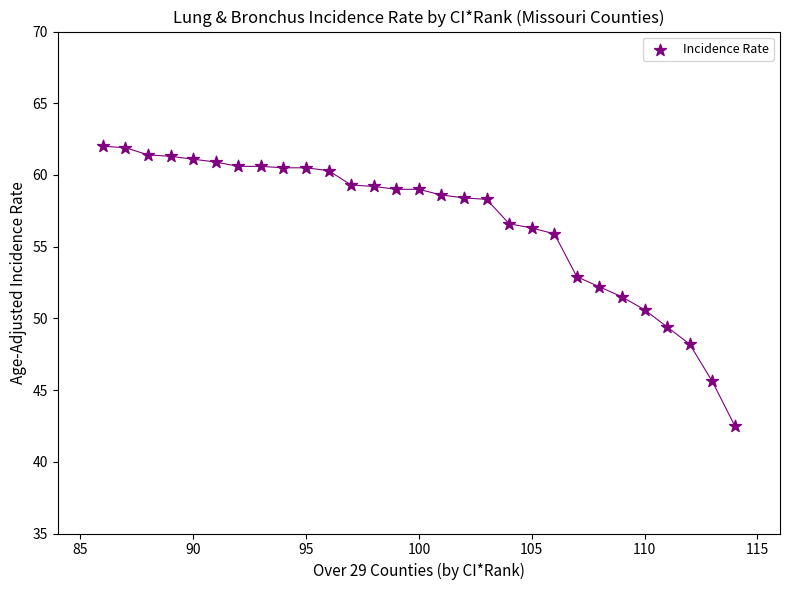

What is the range of Y values (max minus min)?

19.5